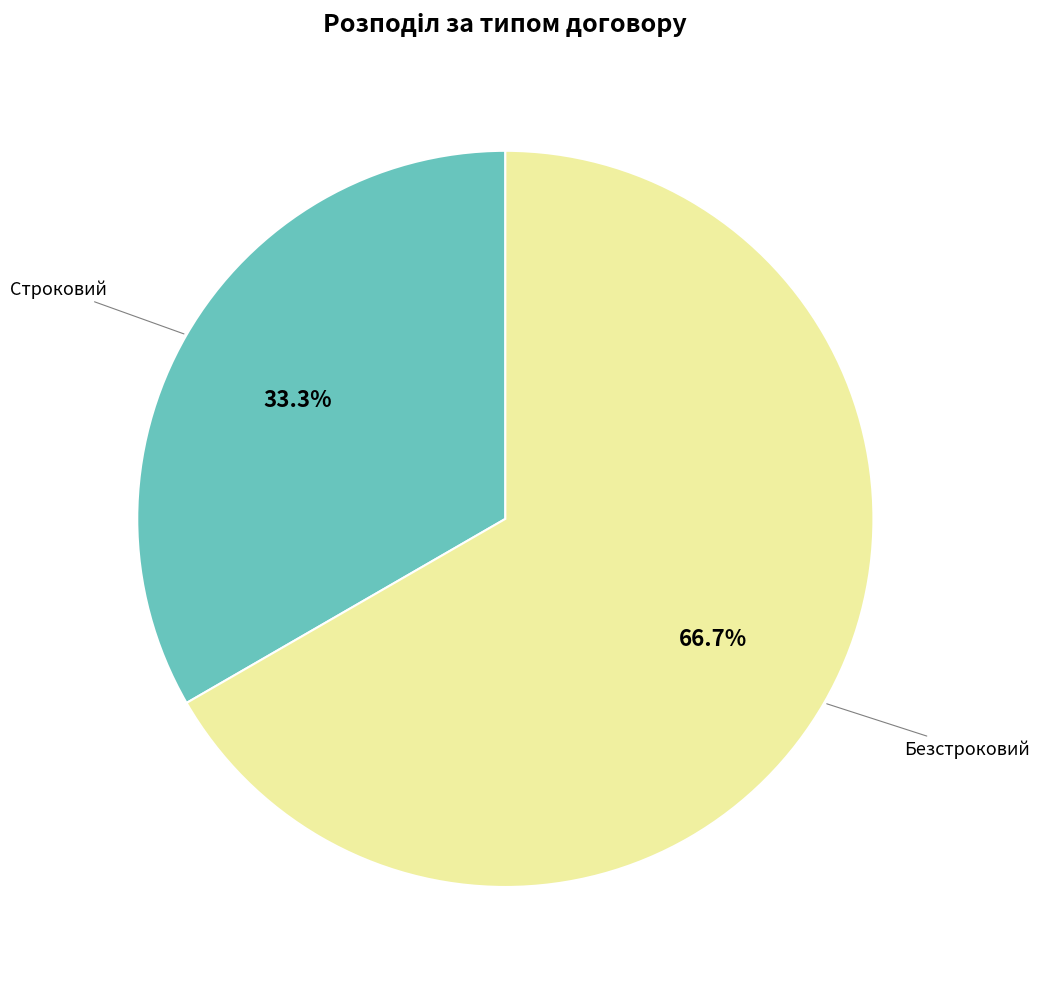

Does any single category account for the majority?

Yes